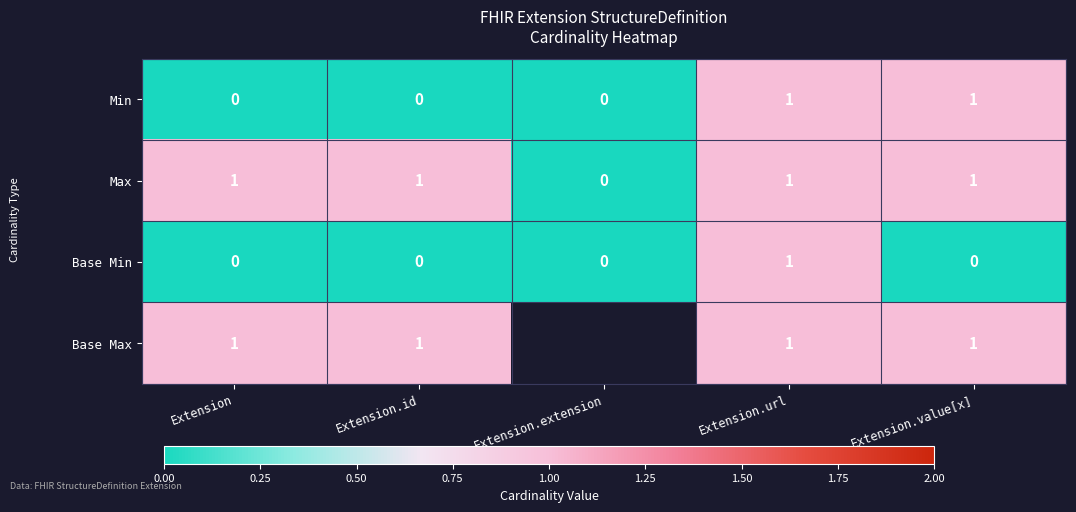

At how many categories does at least one series exceed 0?

4